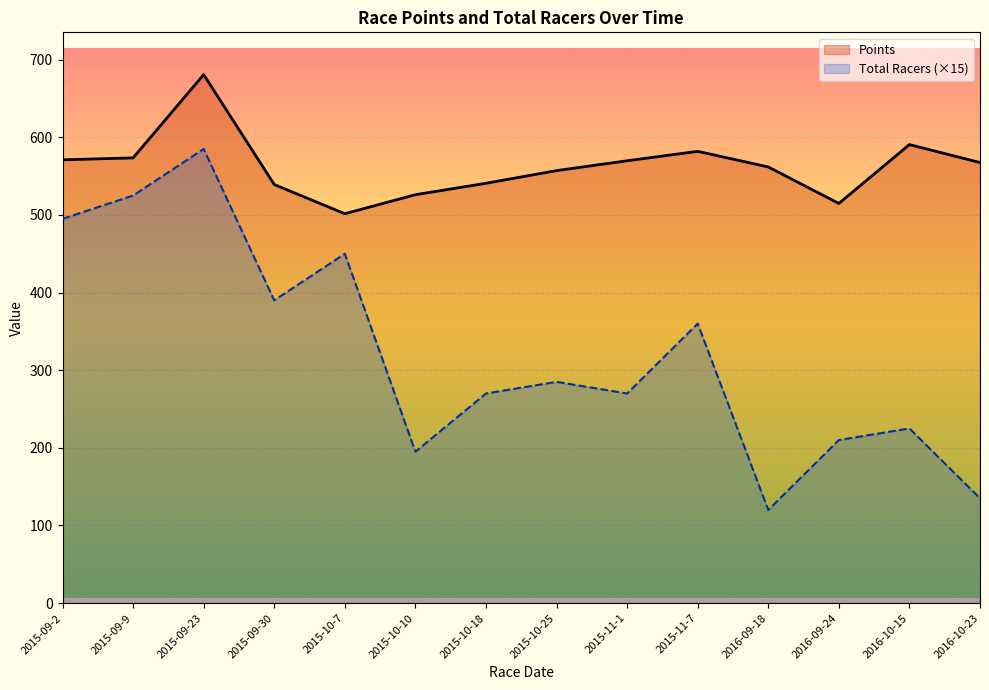

Is it true that Total Racers (×15) equals 426.8 at 2015-10-25?

False